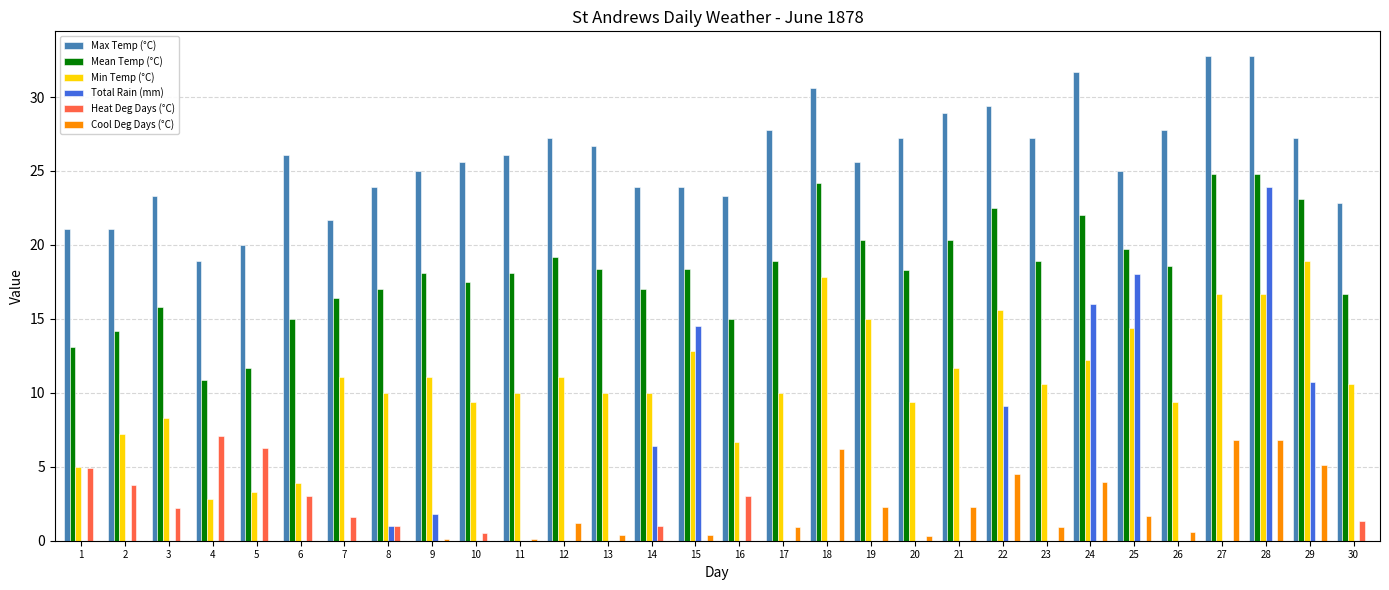

What is the maximum value for Min Temp (°C)?

18.9